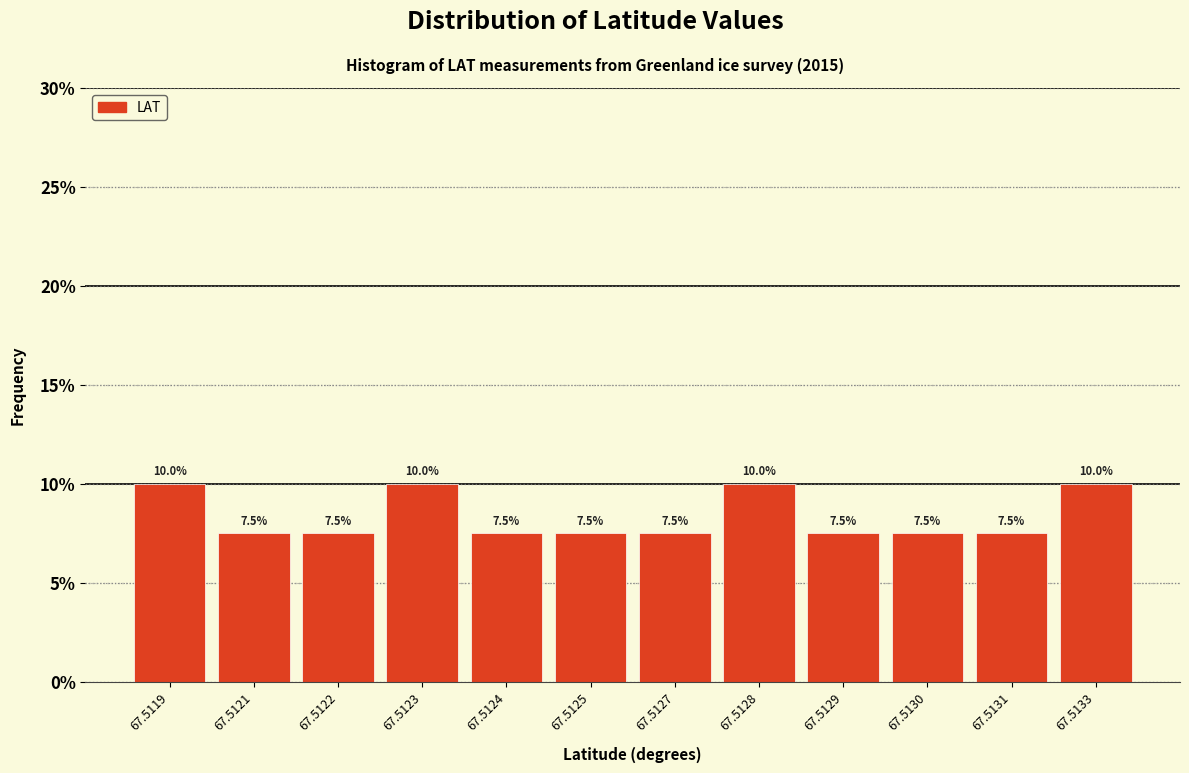

Reading right to left, list all the values displayed in this chart.

67.5133=10.0	67.5131=7.5	67.5130=7.5	67.5129=7.5	67.5128=10.0	67.5127=7.5	67.5125=7.5	67.5124=7.5	67.5123=10.0	67.5122=7.5	67.5121=7.5	67.5119=10.0